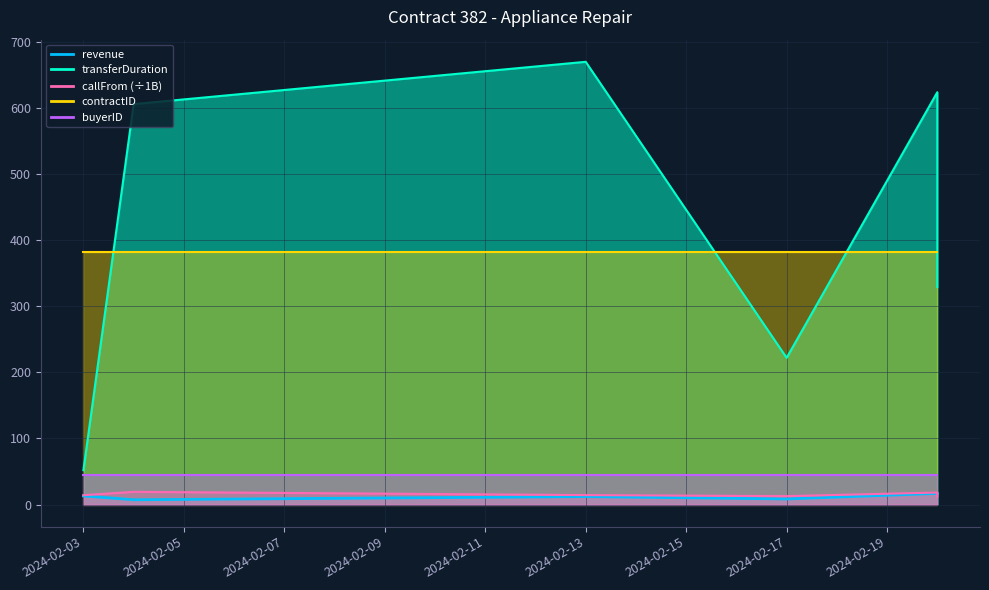

What is the average value of the transferDuration series?

417.2